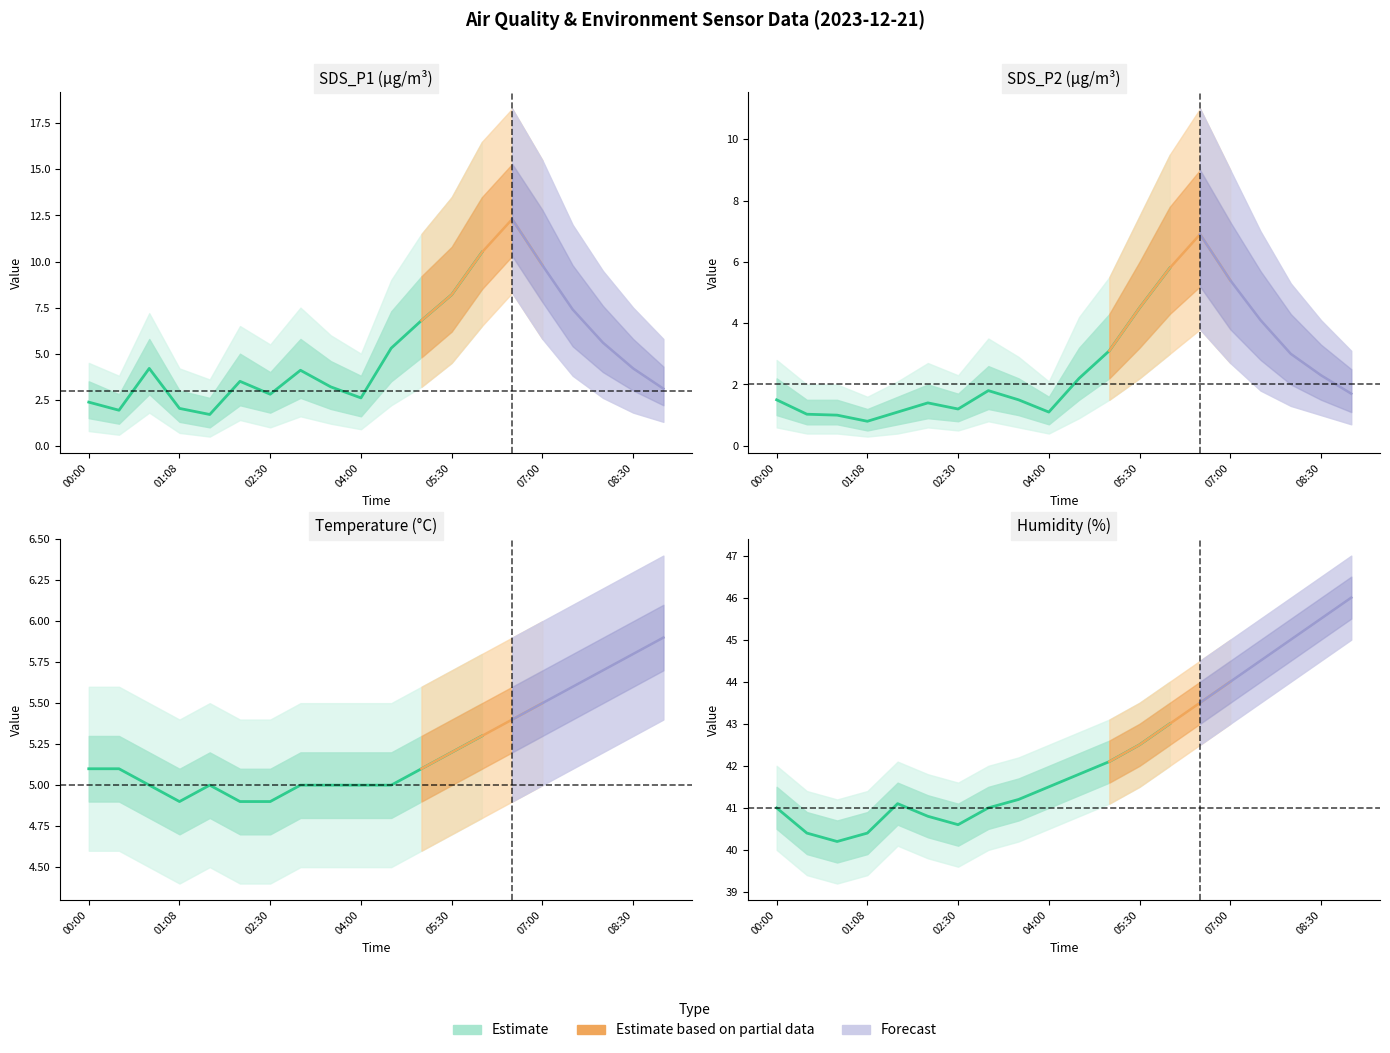

How many lines are shown in the chart?

4